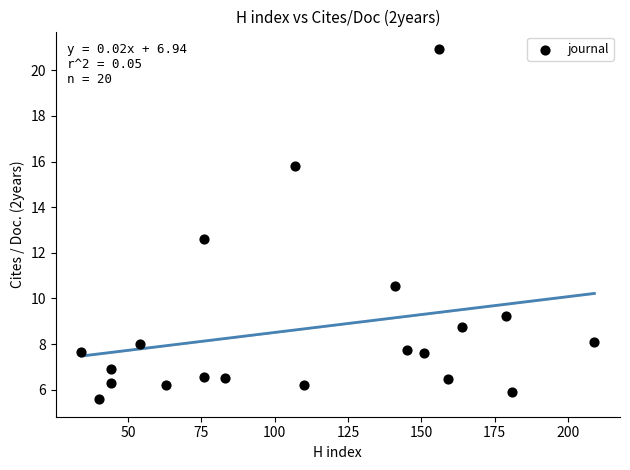

What Y value in the scatter plot is closest to 13?

12.6